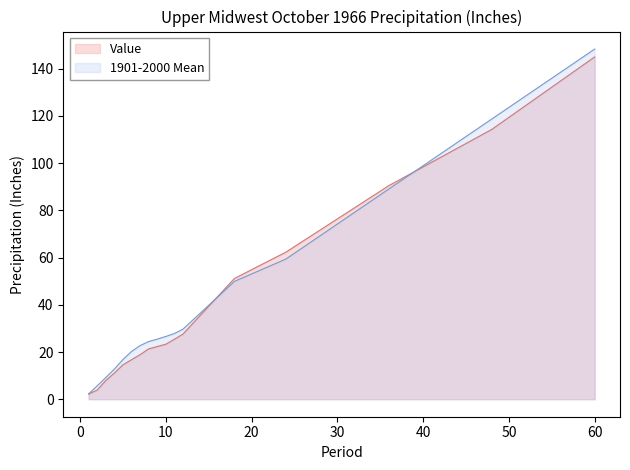

How many intersections are there between 1901-2000 Mean and Value?

2